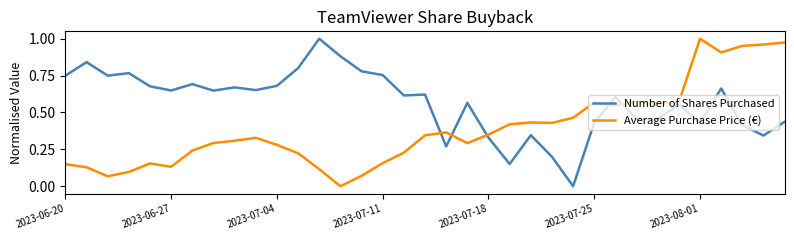

True or false: Average Purchase Price (€) and Number of Shares Purchased cross at least once.

True